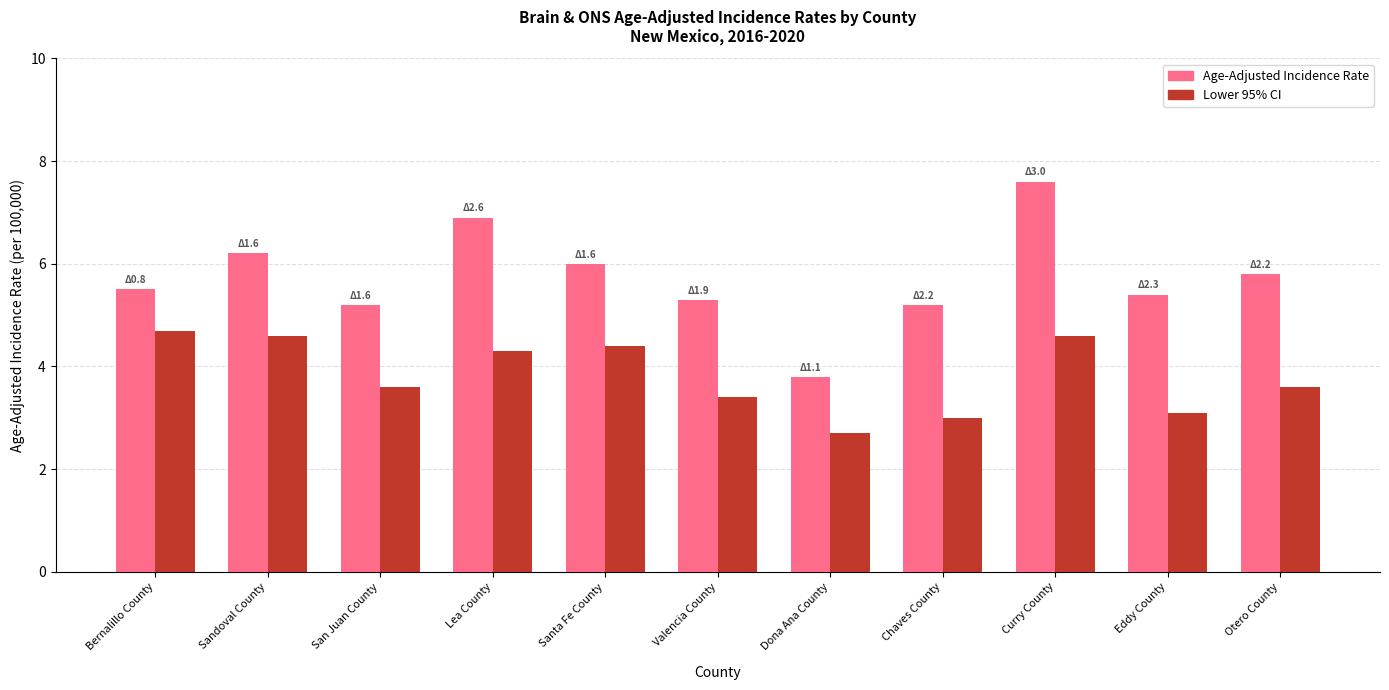

How many groups of bars are there?

11